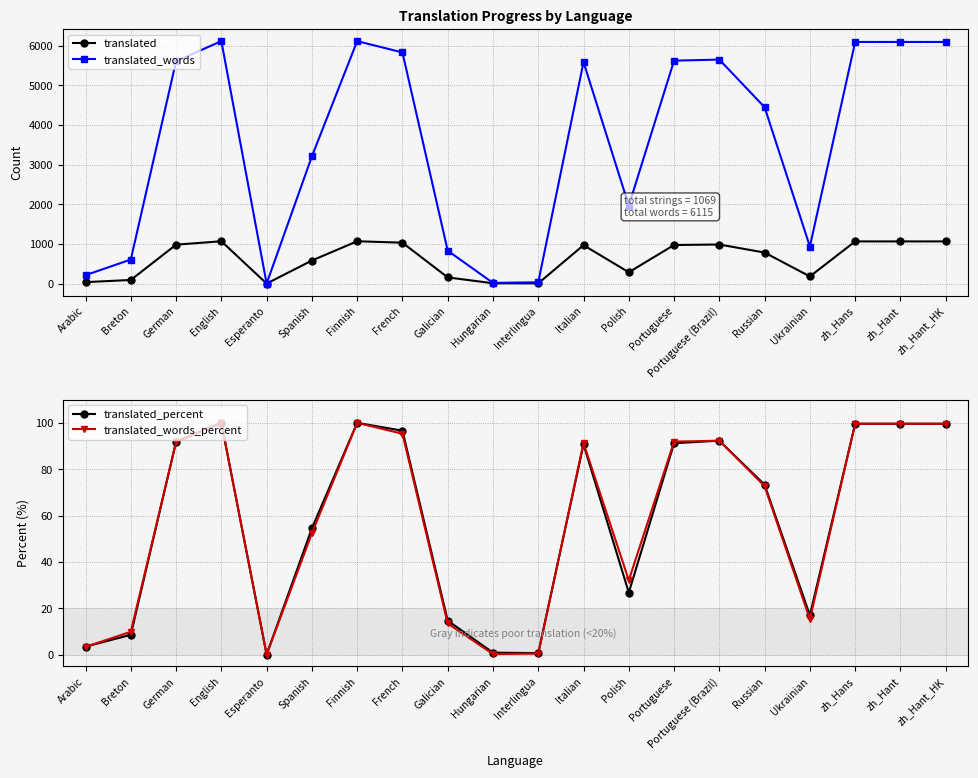

True or false: translated_words has a value of 10635.6 at zh_Hans.

False